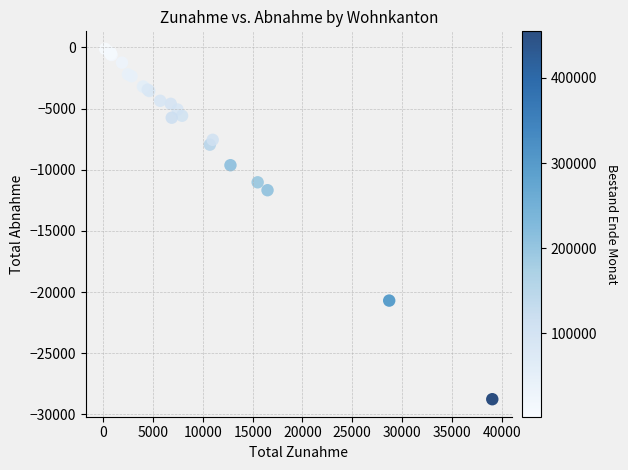

What Y value in the scatter plot is closest to -14441?

-11677